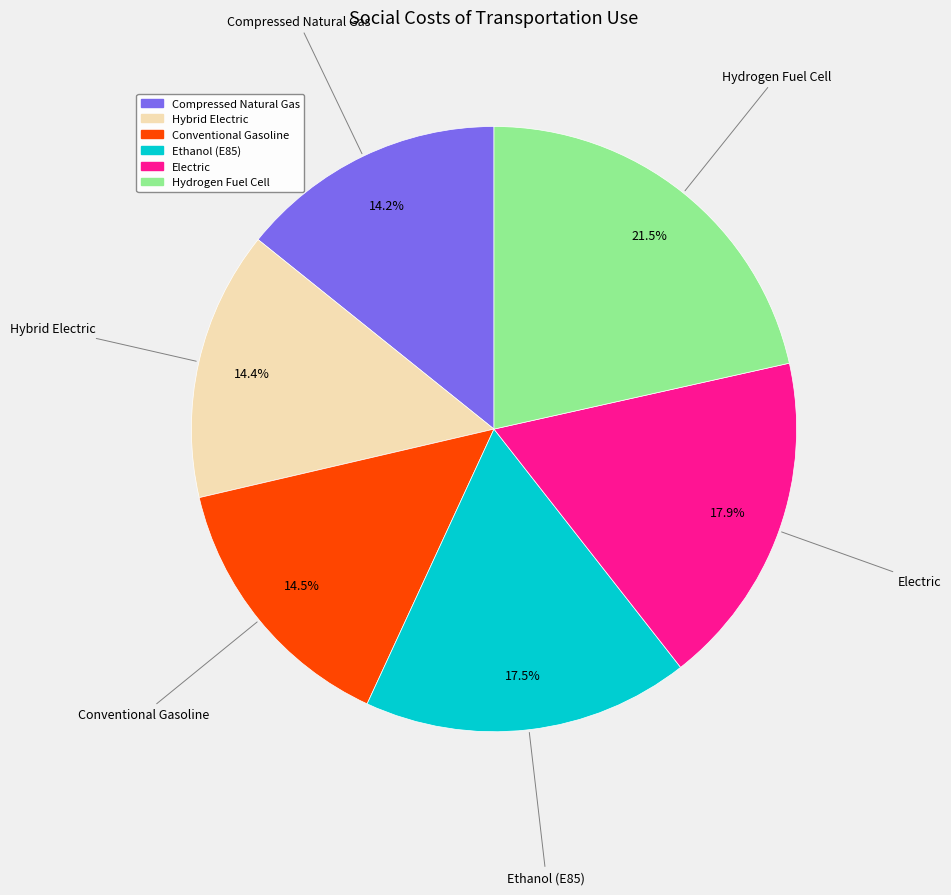

True or false: Hybrid Electric accounts for 6% of the total.

False